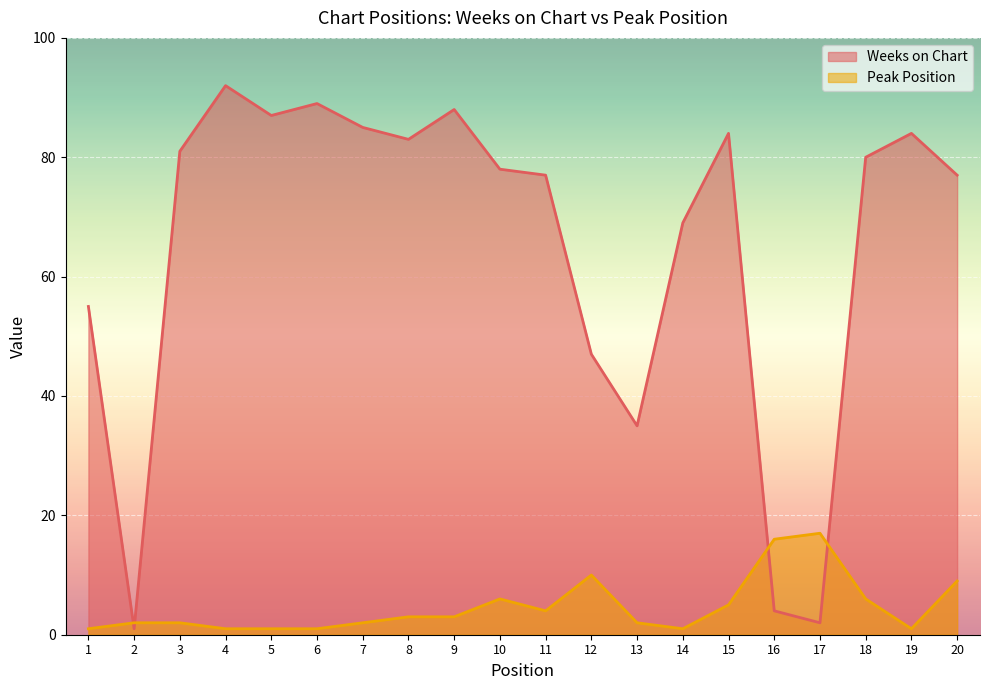

List the series in order of their peak value, highest first.

Weeks on Chart, Peak Position